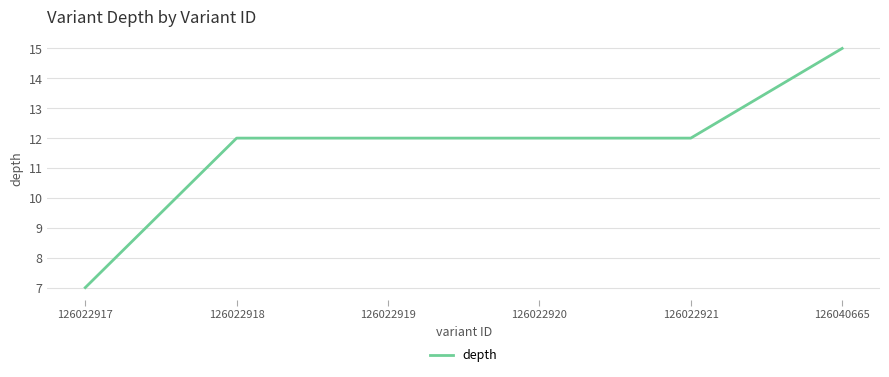

Reading left to right, list all the values displayed in this chart.

7	12	12	12	12	15